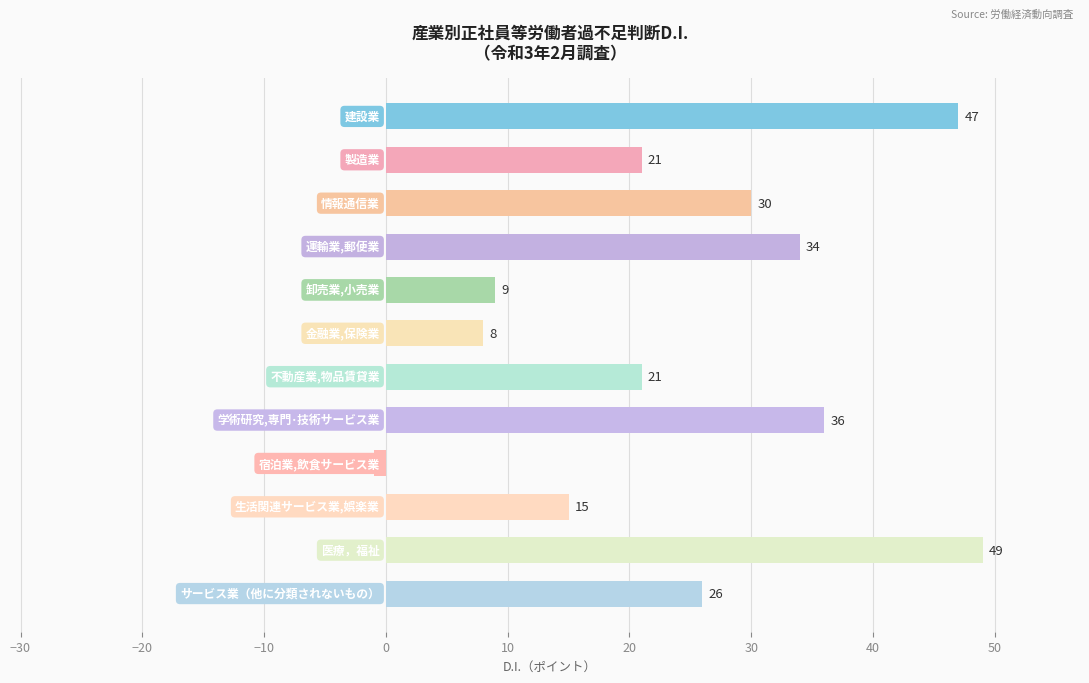

What is the difference between the maximum and second lowest values?

41